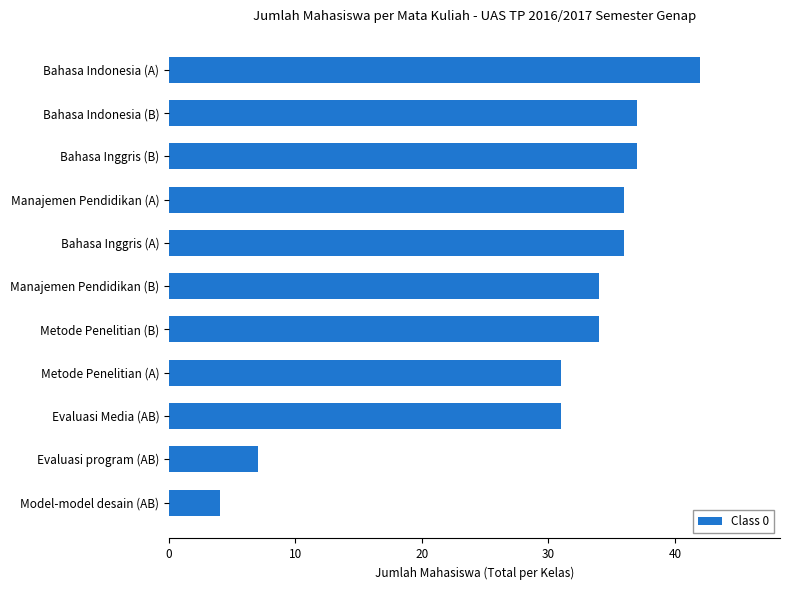

What is the maximum value shown in the chart?

42